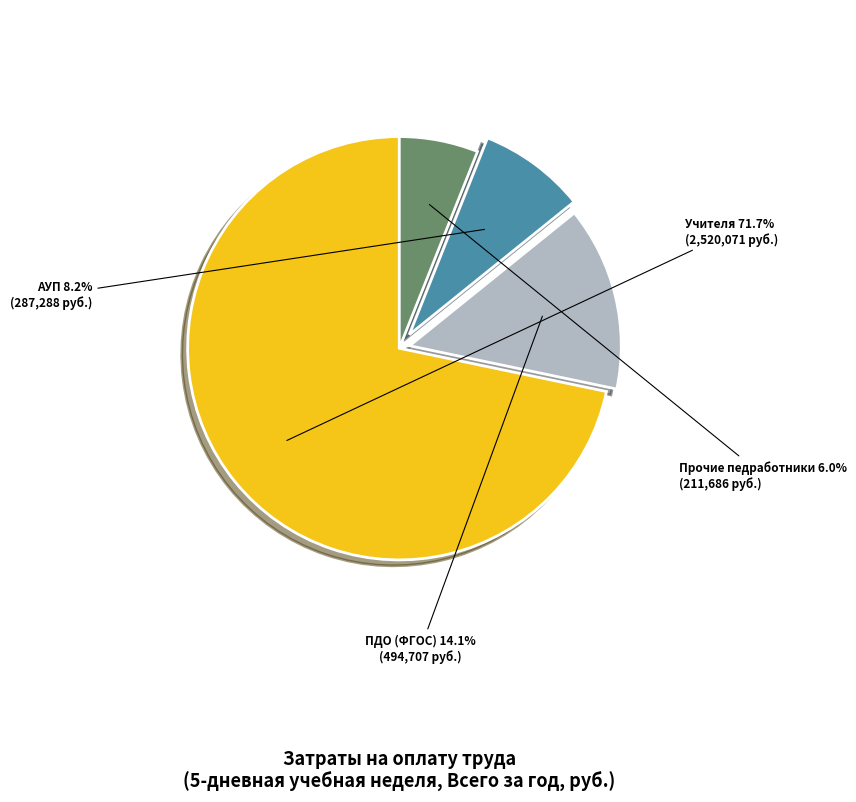

Between Учителя and АУП, which is larger?

Учителя